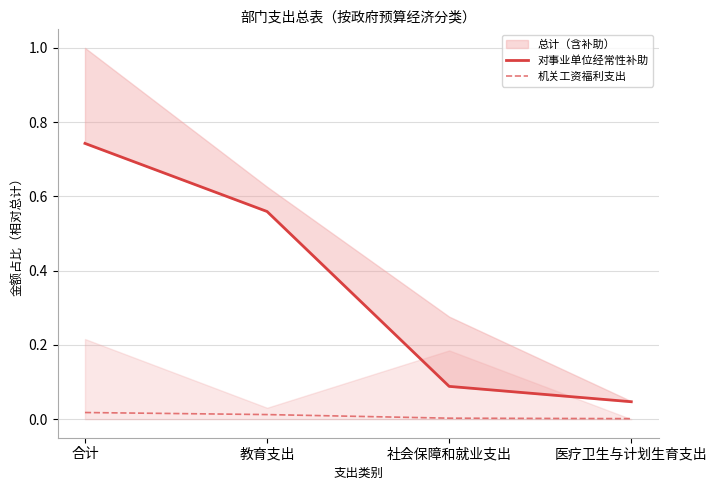

What is the sum of all 对事业单位经常性补助 values?

1.4